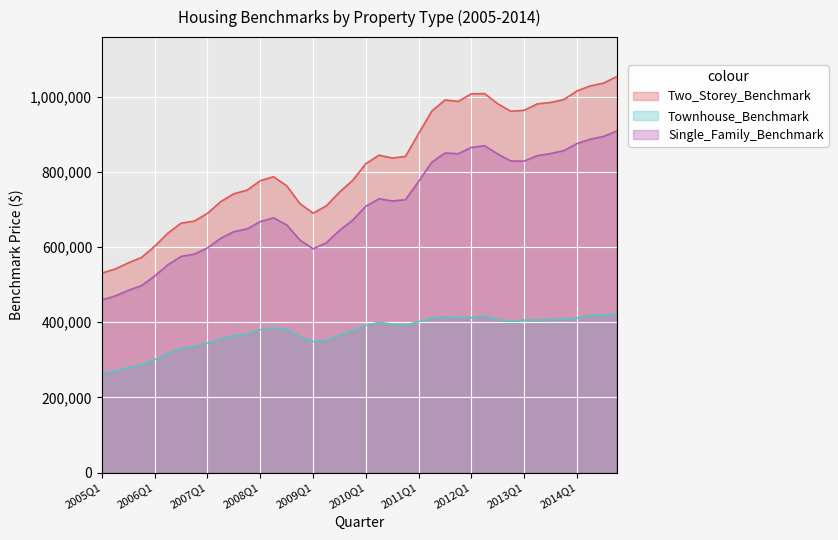

What is the label of the 2nd point from the left?

2005Q2